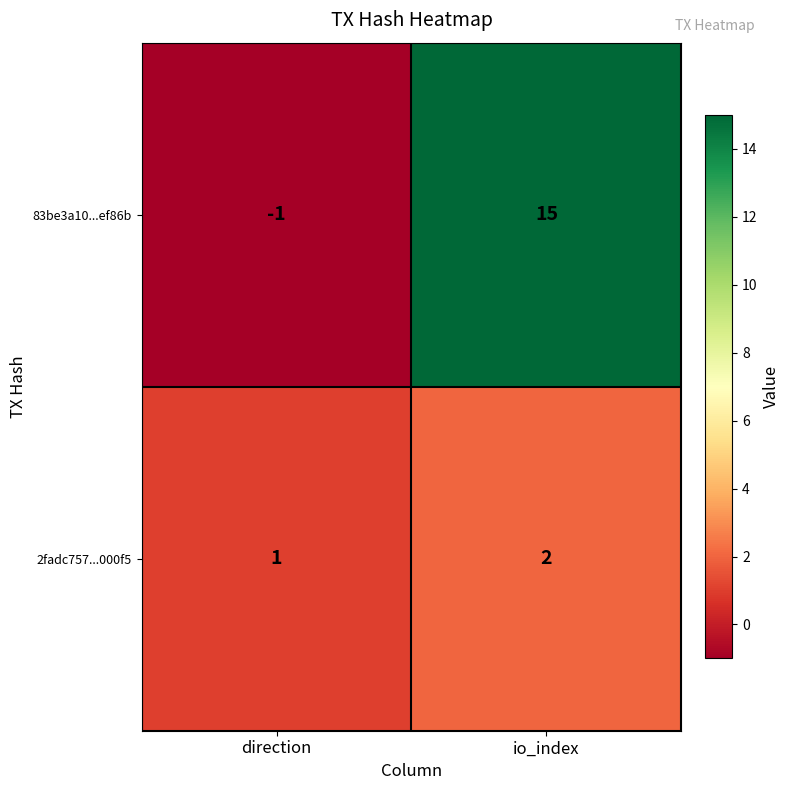

Which series has the widest spread of values?

83be3a10...ef86b